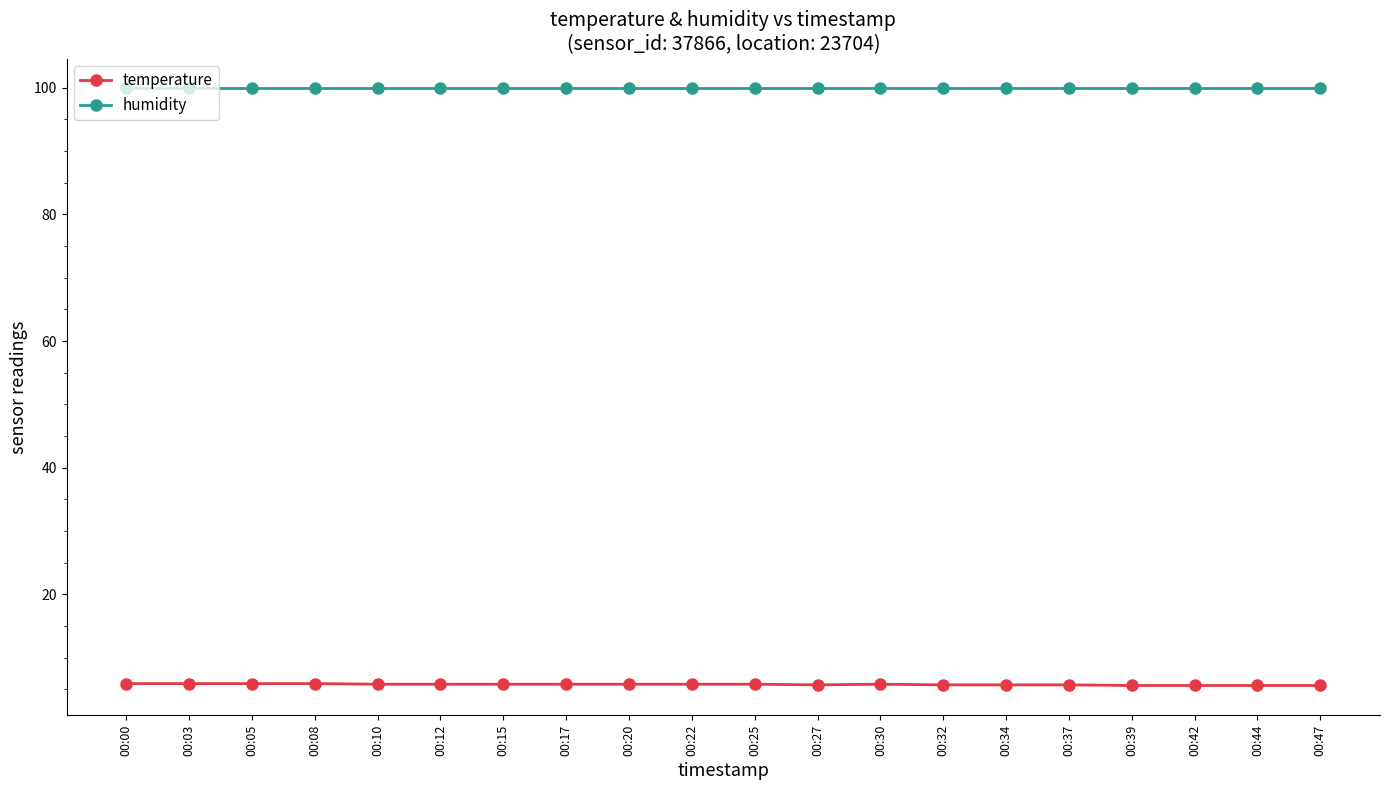

What is the spread (max minus min) of values at 00:05?

94.0